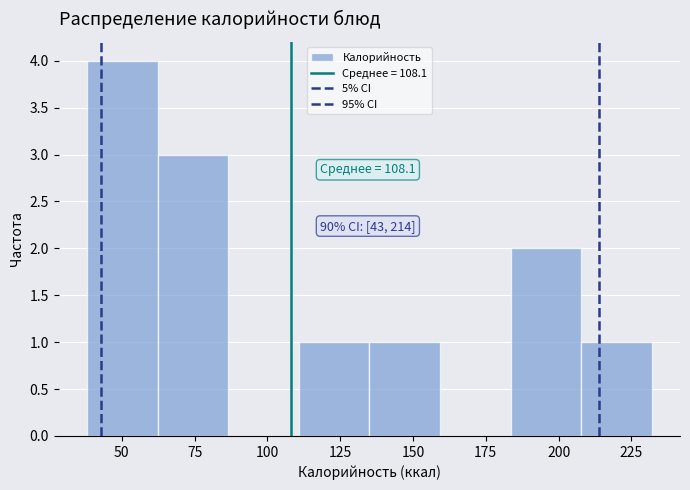

Which range on the x-axis has the tallest bar?

40 to 60